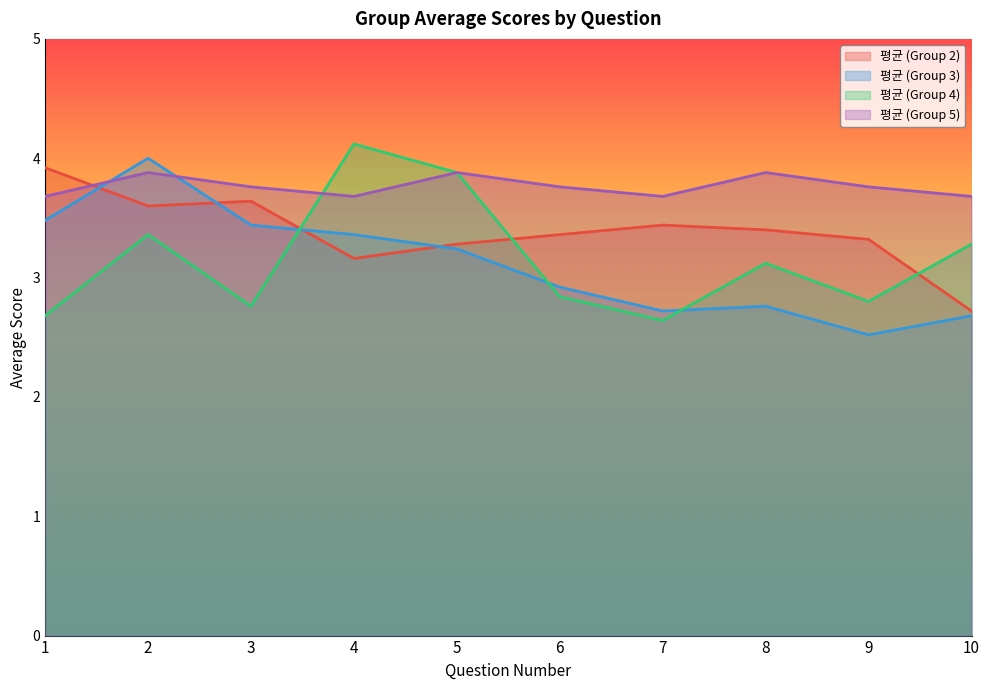

How many interior local peaks does the 평균 (Group 3) series have?

2